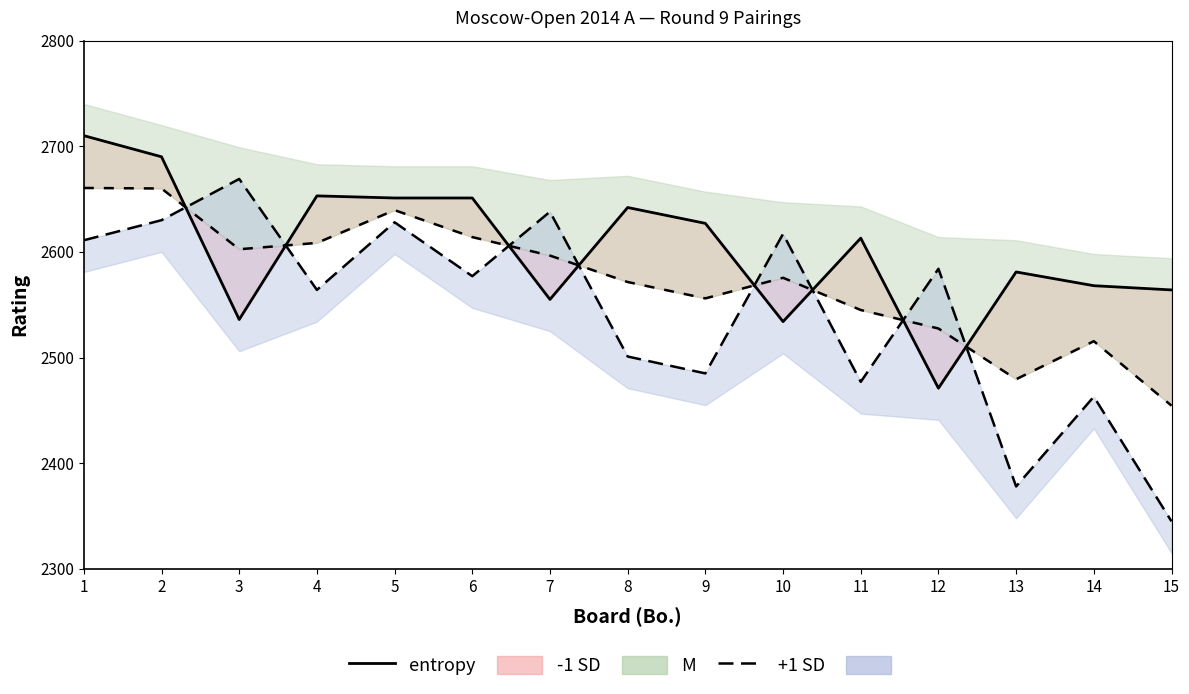

At which label is White Rating (entropy) closest to 2590?

13